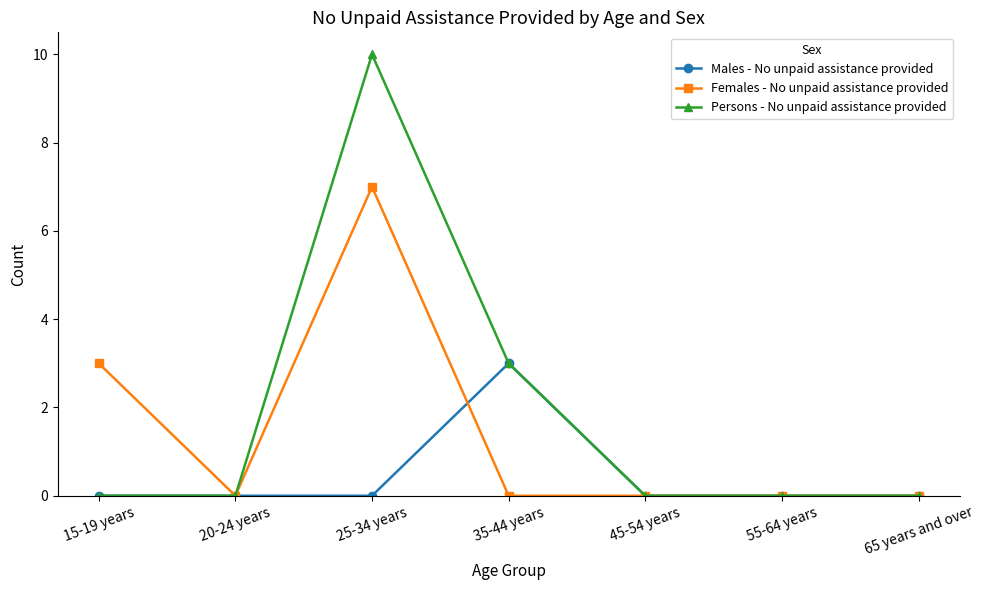

At which category does Females - No unpaid assistance provided reach its first local peak?

25-34 years